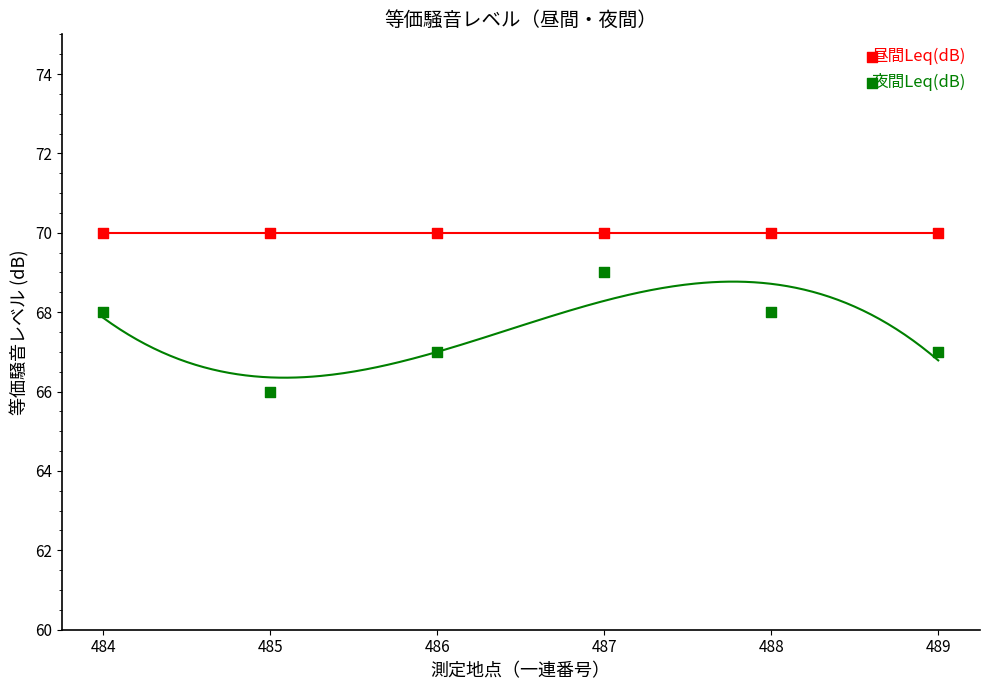

What are all the series names shown in the legend?

昼間Leq(dB), 夜間Leq(dB)